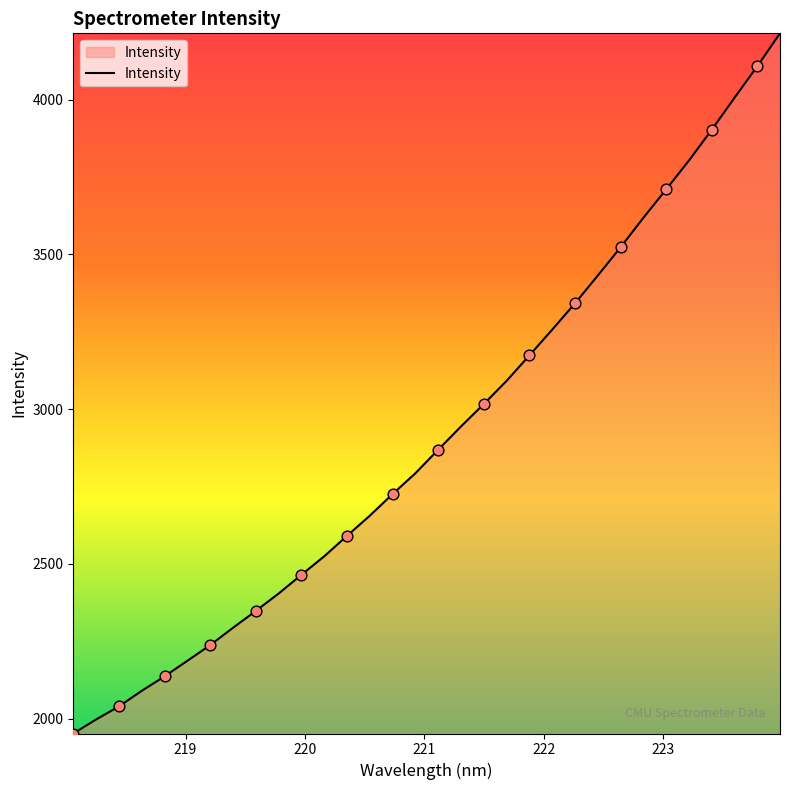

What is the difference between the maximum and minimum values?

2262.2